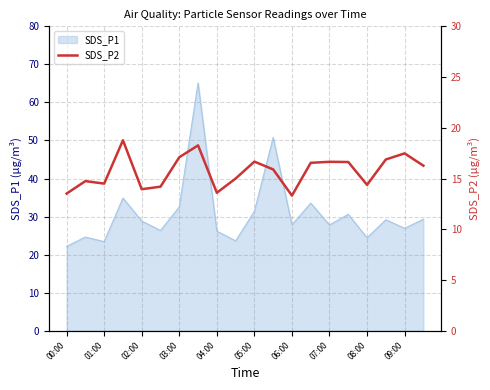

The SDS_P1 series shows 19.3 at 02:00. True or false?

False